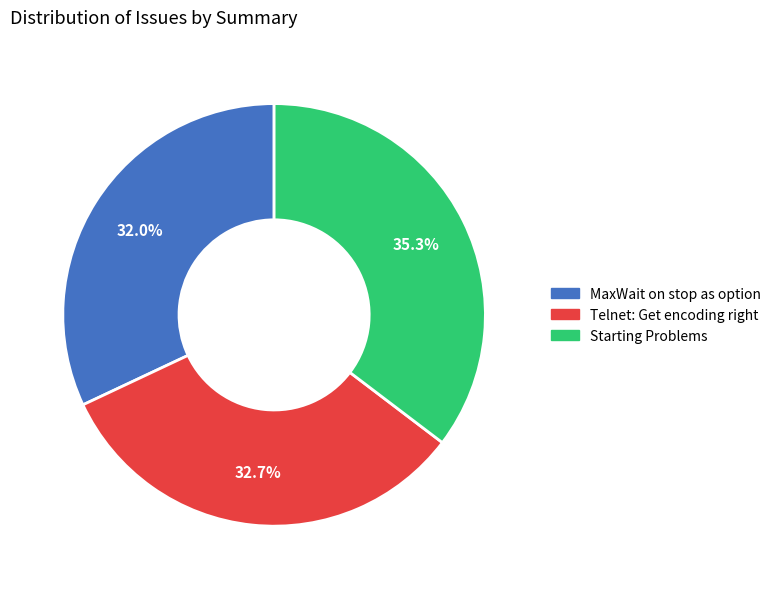

Is there a majority slice in this chart?

No